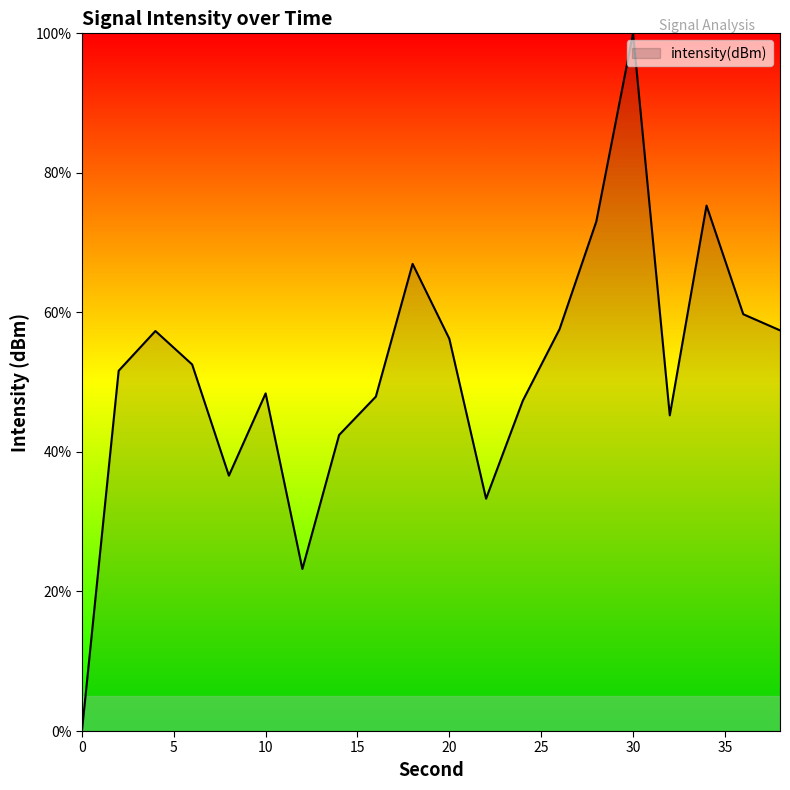

True or false: the data has more than 1 interior local peaks.

True